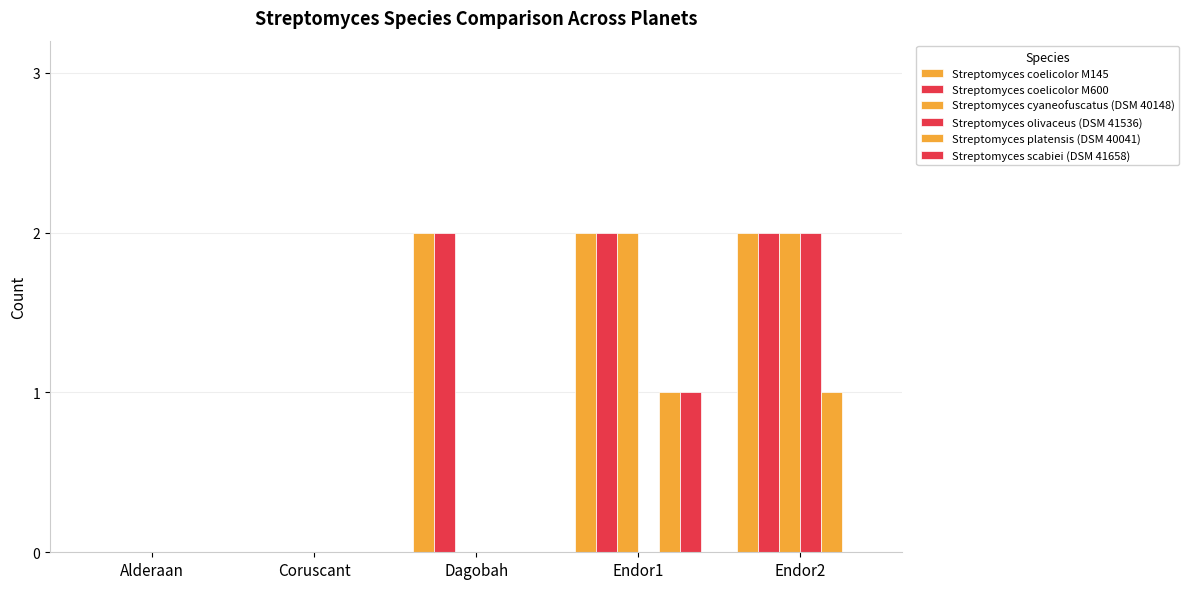

True or false: Streptomyces olivaceus (DSM 41536) has a value of 0 at Coruscant.

True